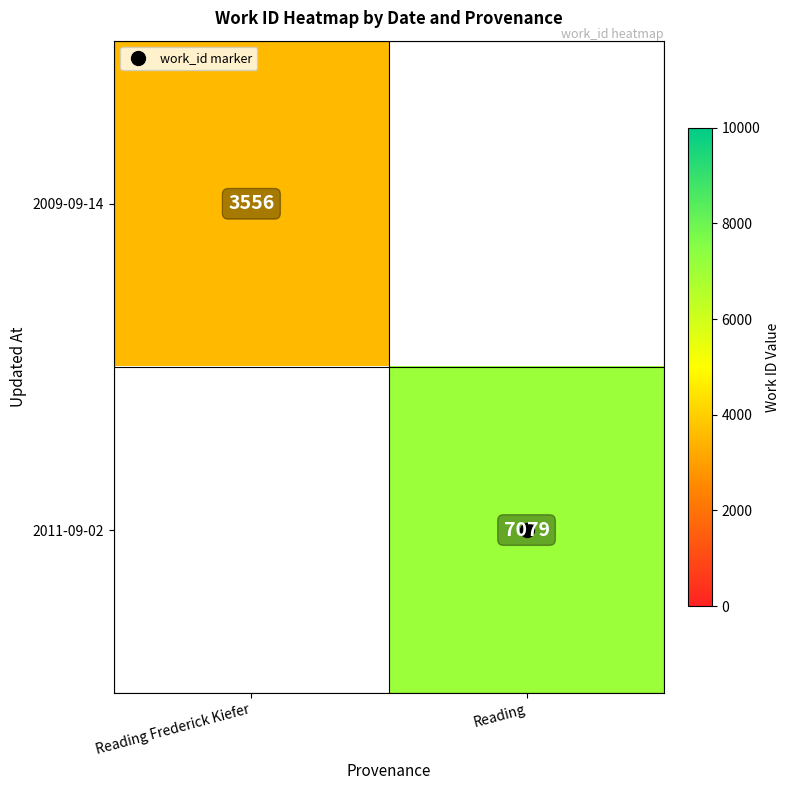

How many distinct data groups are displayed?

2